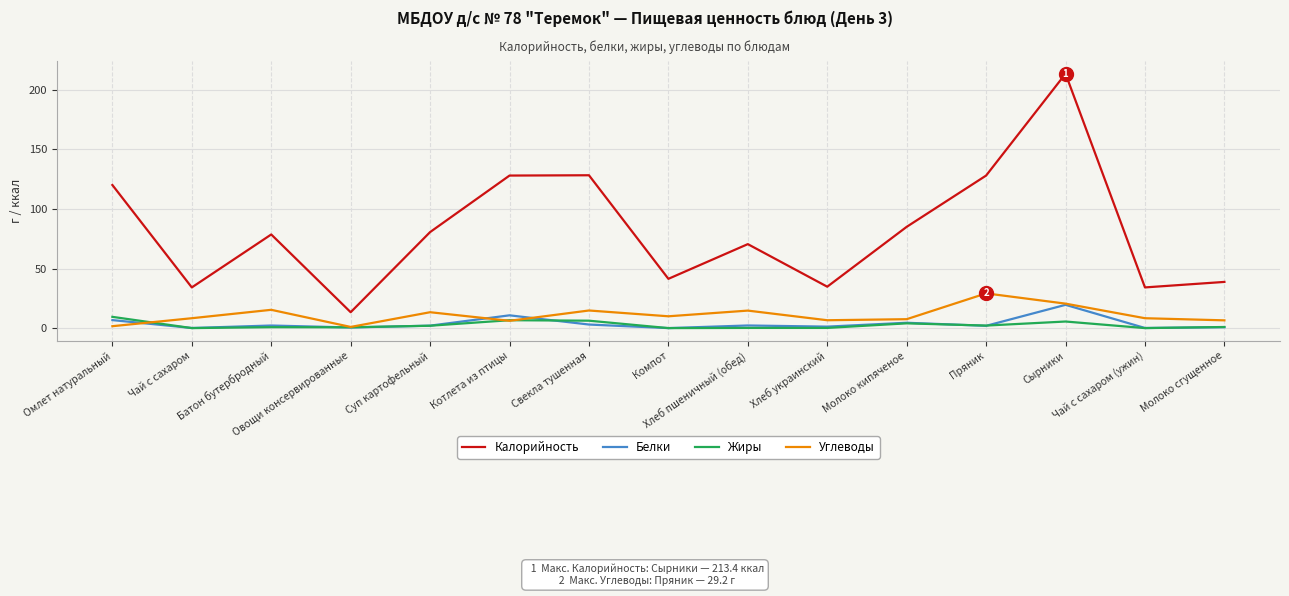

True or false: Жиры has more than 2 points higher than both neighbors.

True